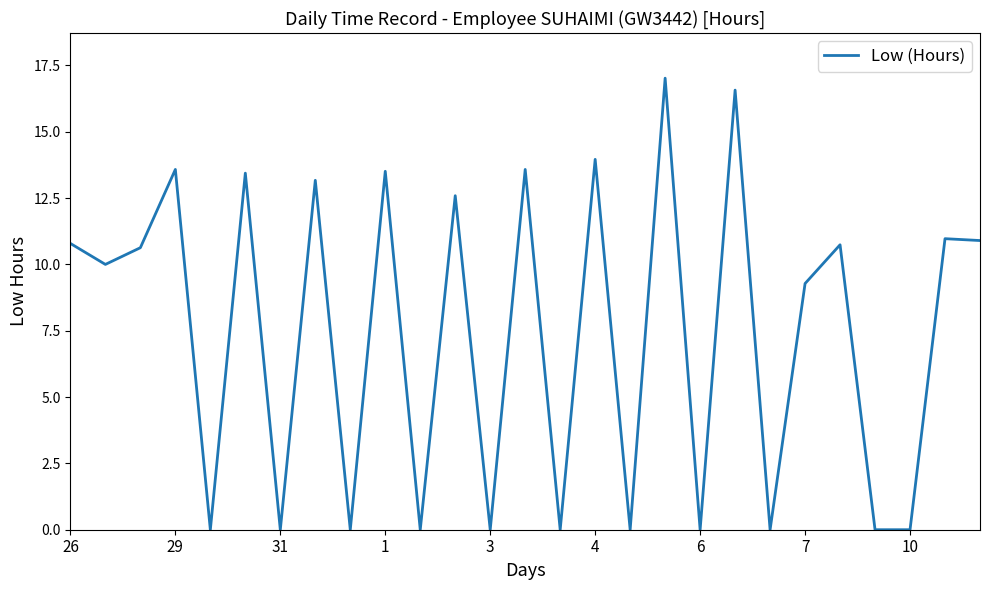

What is the difference between the maximum and minimum values?

17.0